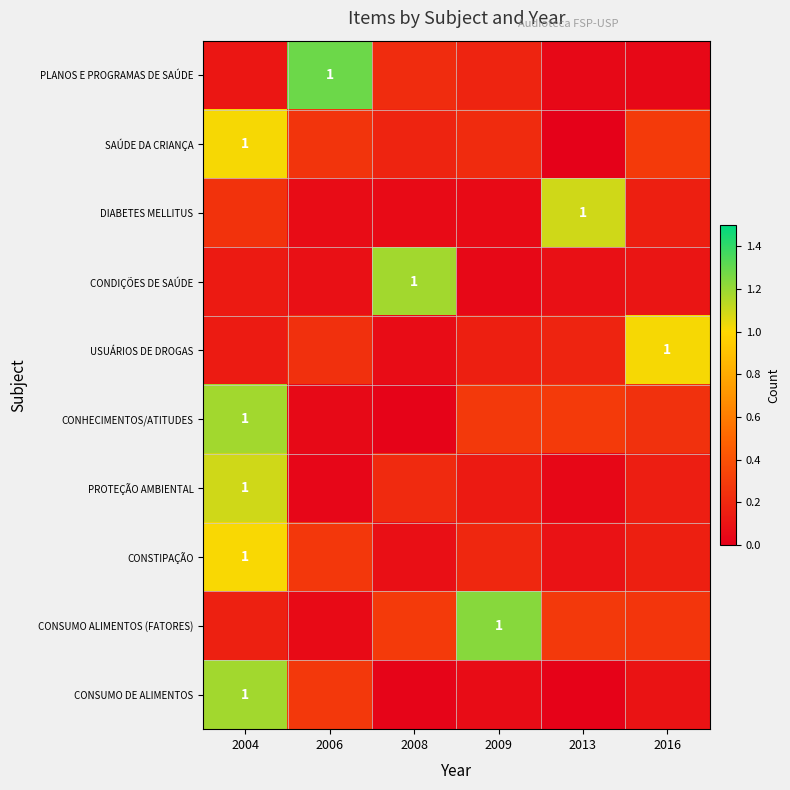

At which label does CONSUMO DE ALIMENTOS reach its minimum?

2013